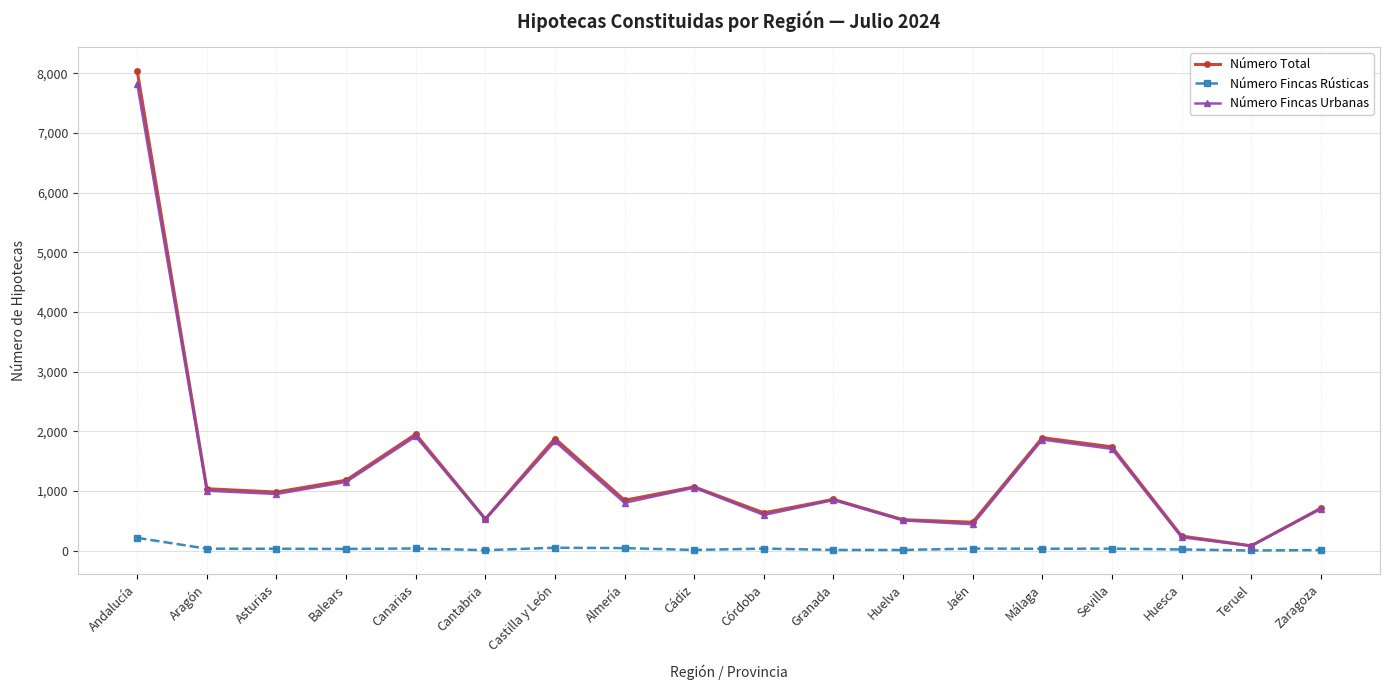

What is the difference between the Número Fincas Urbanas values at Huelva and Cantabria?

17